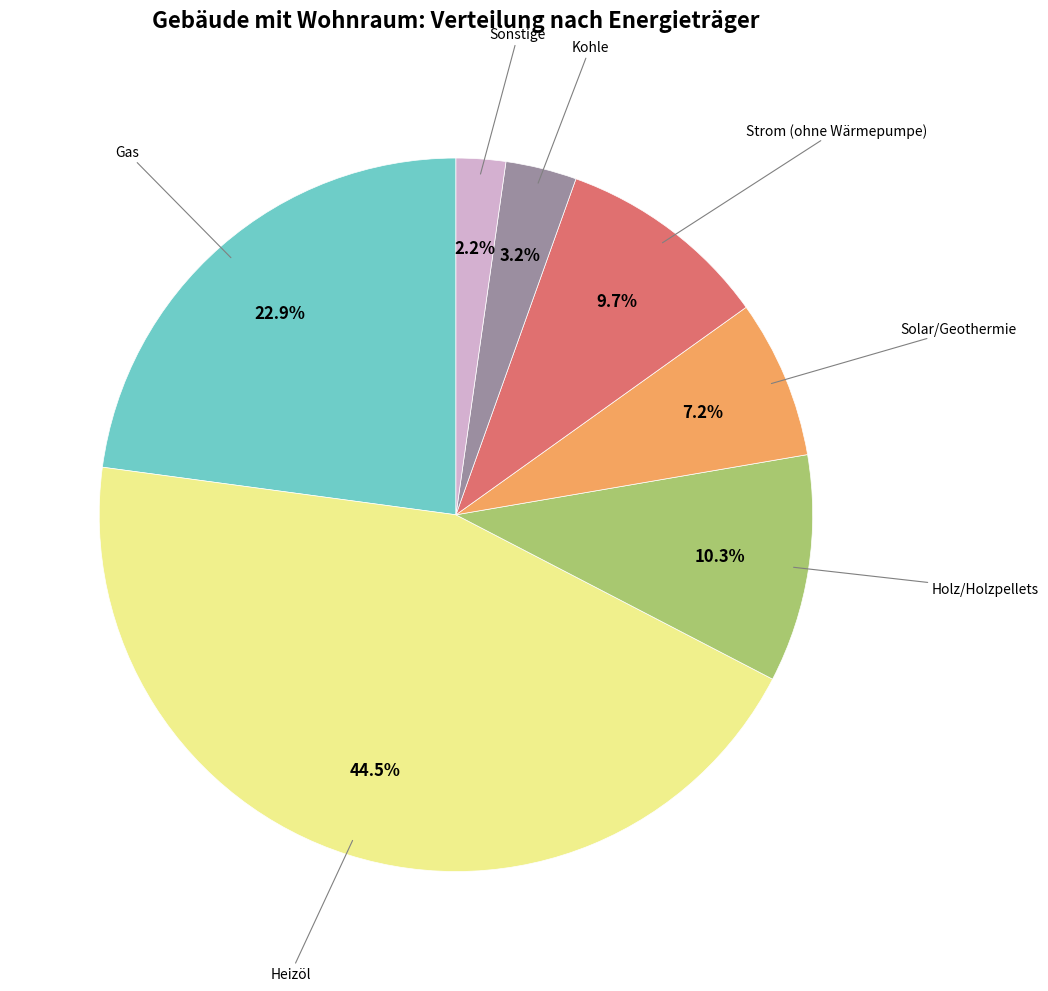

Count the number of slices in the pie.

7